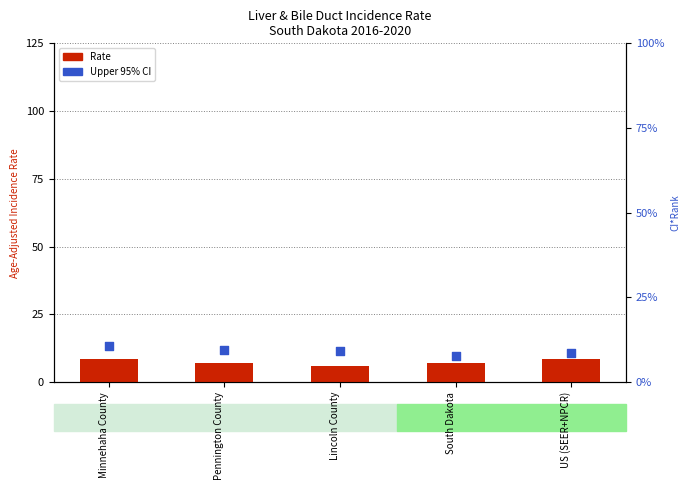

Which series has the largest total across all categories?

Upper 95% CI